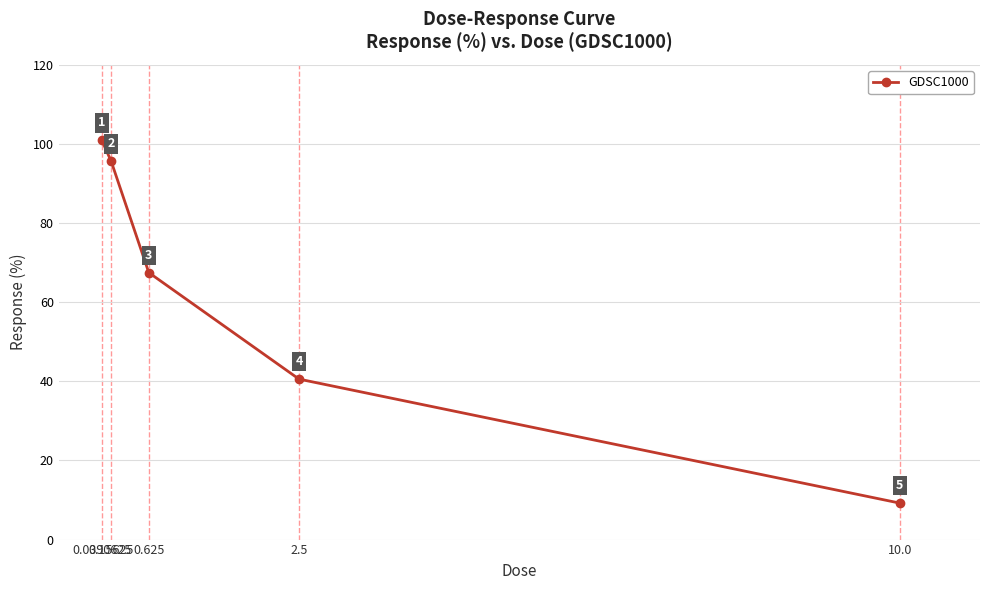

The value at 2.5 is 72.4. True or false?

False